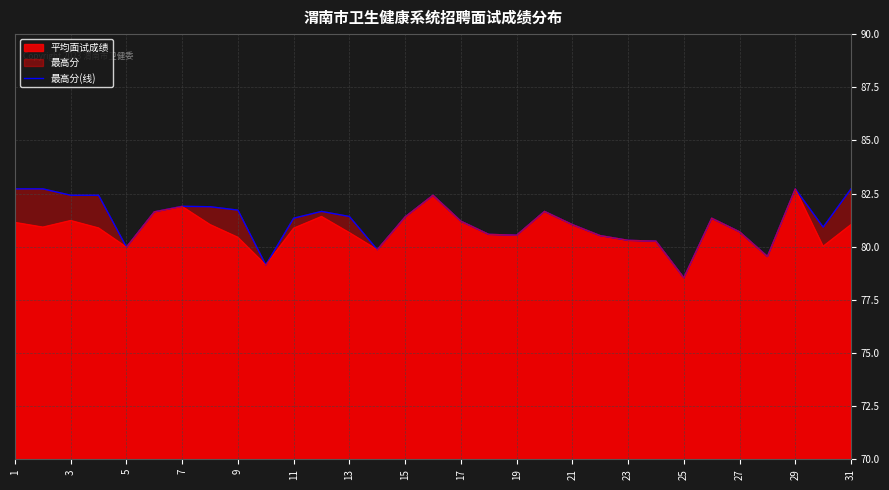

True or false: 平均面试成绩 has a value of 130.5 at 29.

False